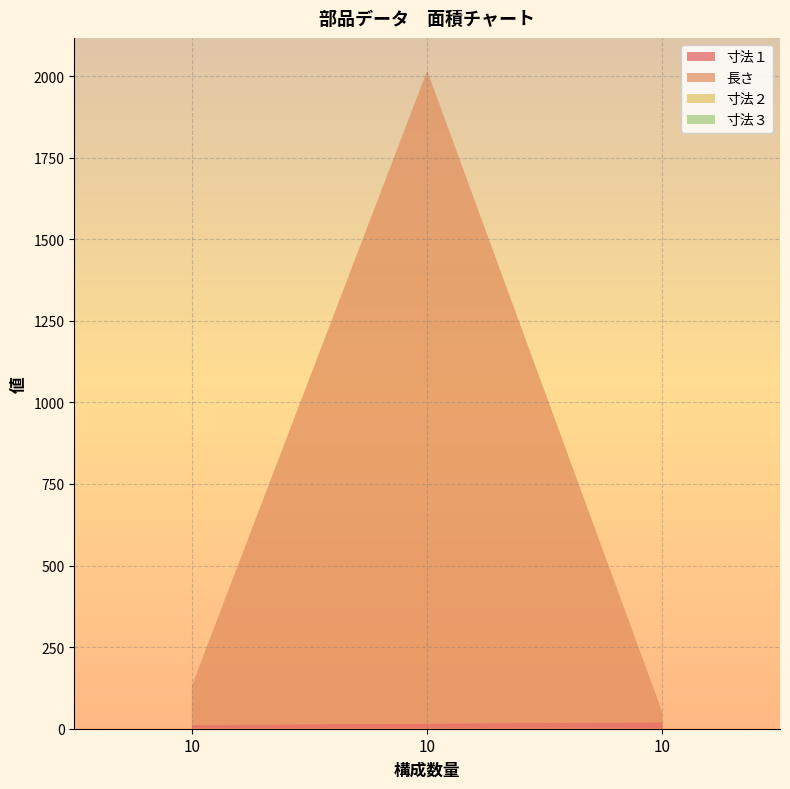

Reading left to right, transcribe all the data shown in this chart.

寸法１: 10=12	10=16	10=20
長さ: 10=120	10=2000	10=30
寸法２: 10=0	10=0	10=0
寸法３: 10=0	10=0	10=0